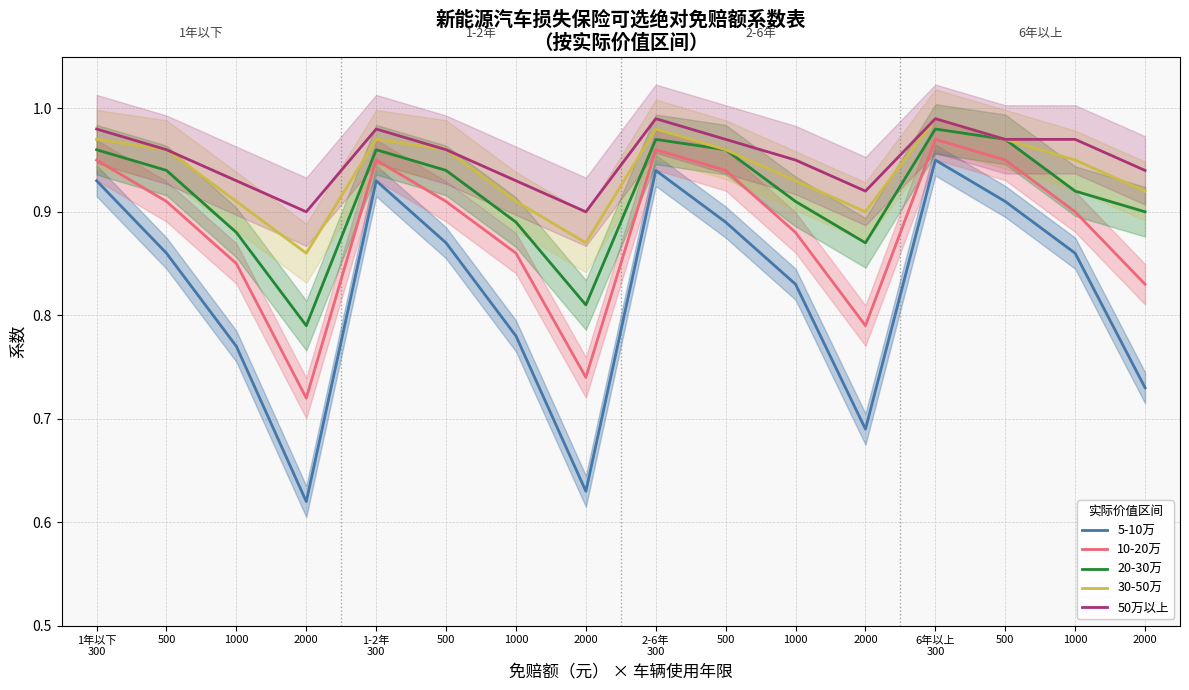

Rank the categories by 50万以上 value from highest to lowest.

2-6年
300, 6年以上
300, 1年以下
300, 1-2年
300, 500, 500, 1000, 500, 500, 1000, 2000, 1000, 1000, 2000, 2000, 2000